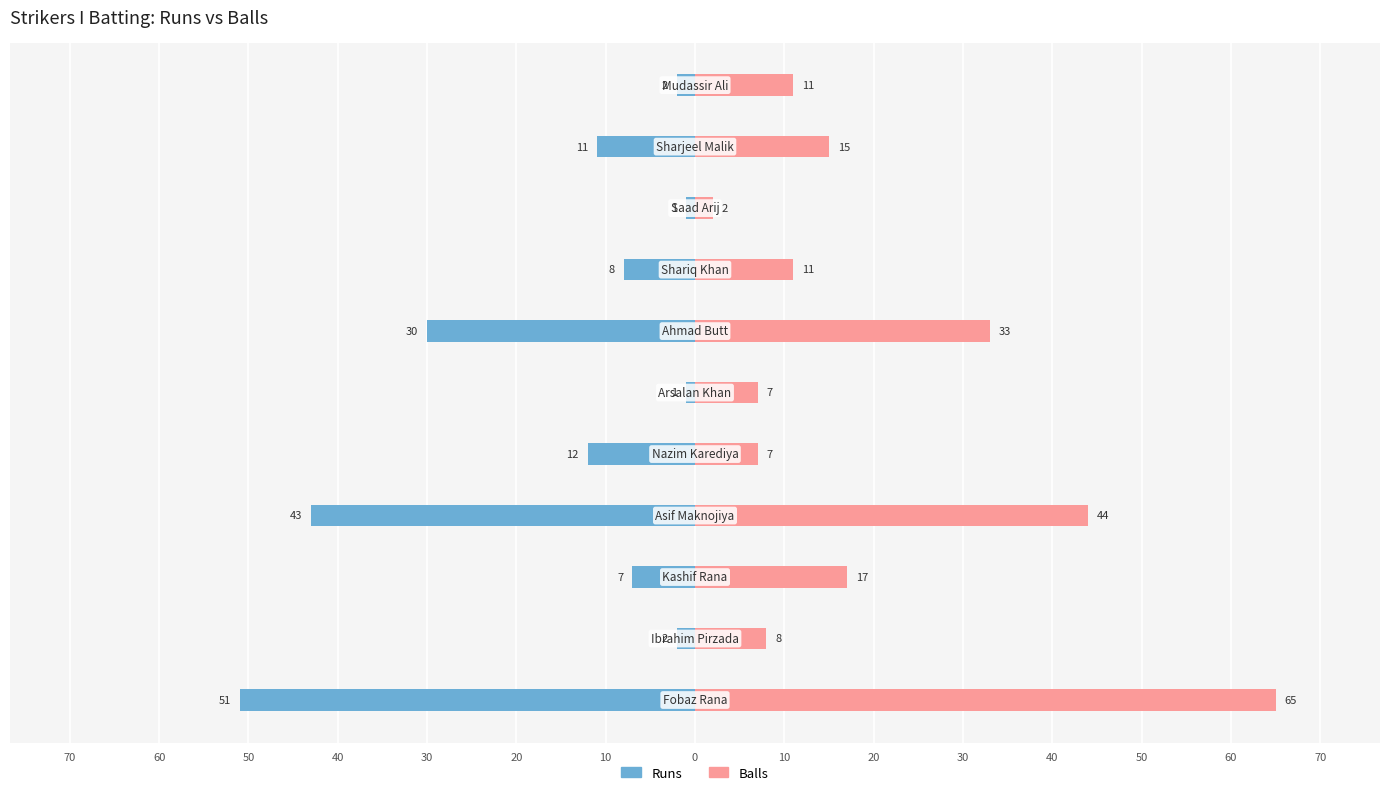

How many bars are there in total?

22